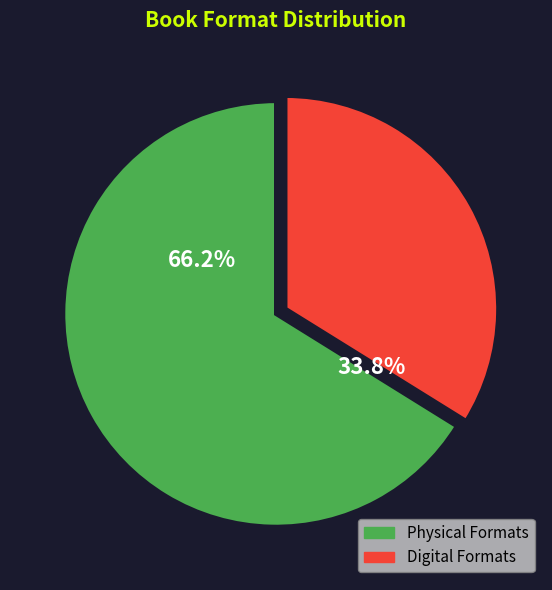

Is there a majority slice in this chart?

Yes